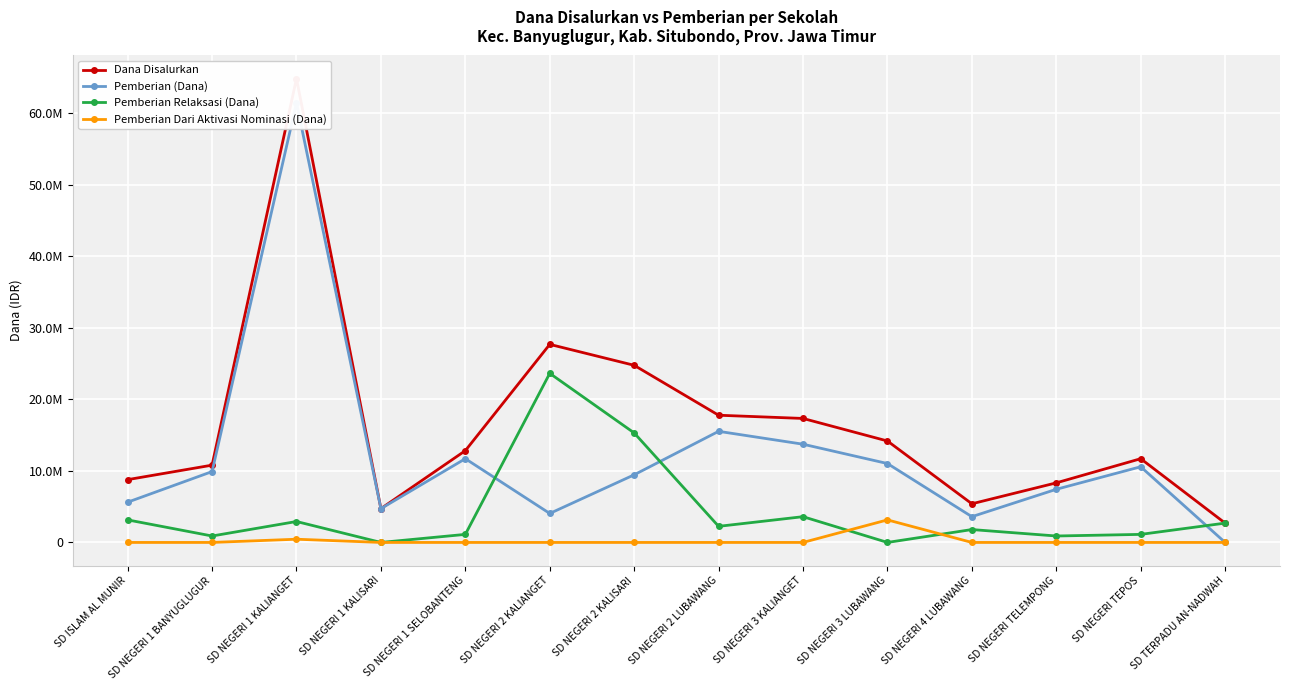

At which category is the sum across all series the highest?

SD NEGERI 1 KALIANGET